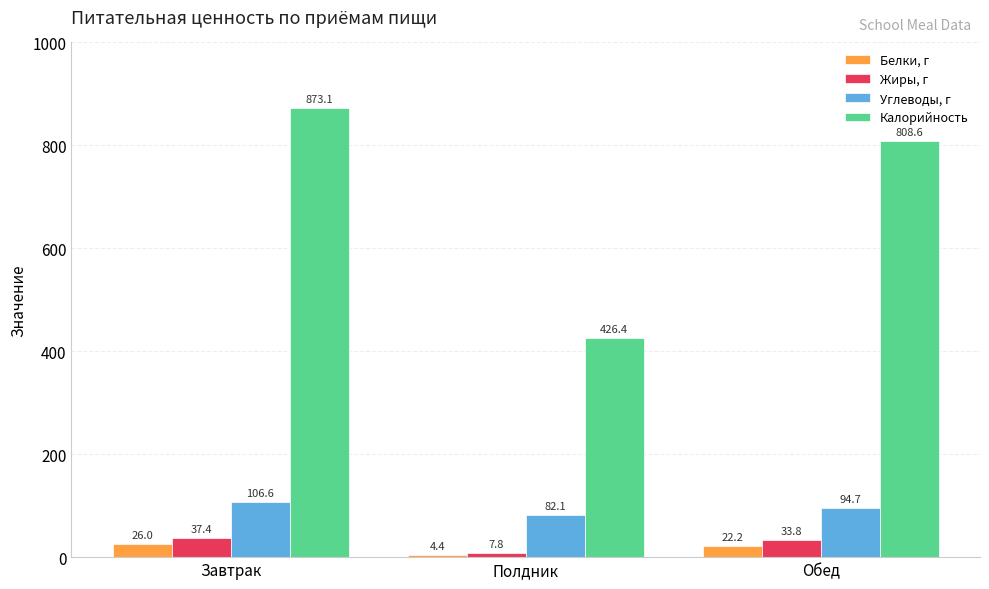

What is the approximate value of Белки, г at Завтрак?

26.0